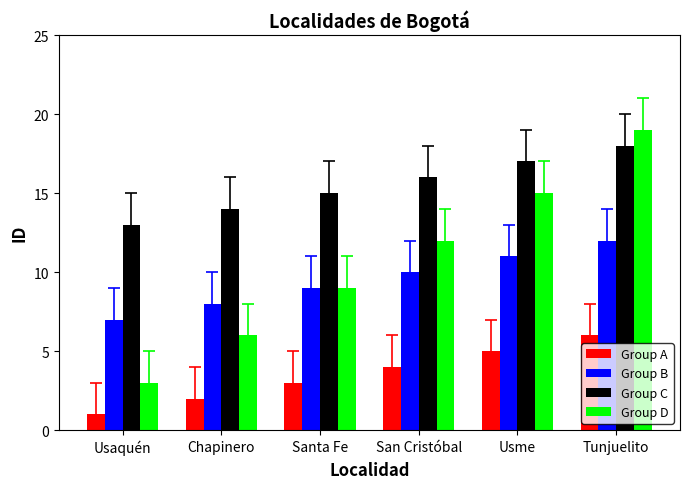

Count the number of categories in the chart.

6